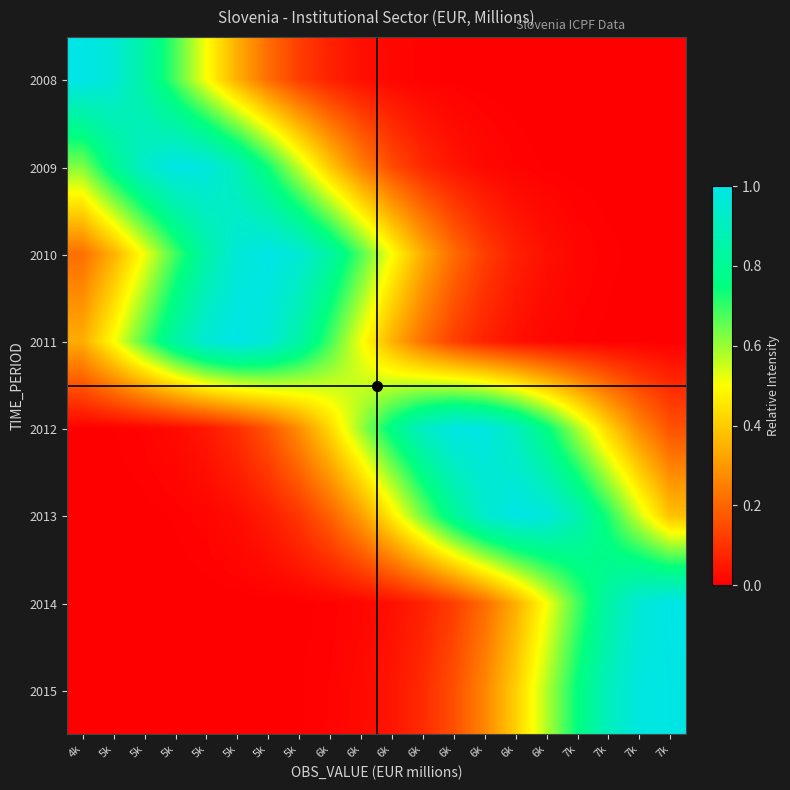

Reading left to right, transcribe all the data shown in this chart.

2008: 4k=1.0	5k=1.0	5k=0.8	5k=0.7	5k=0.5	5k=0.3	5k=0.2	5k=0.1	6k=0.1	6k=0.0	6k=0.0	6k=0.0	6k=0.0	6k=0.0	6k=0.0	6k=0.0	7k=0.0	7k=0.0	7k=0.0	7k=0.0
2009: 4k=0.6	5k=0.8	5k=0.9	5k=1.0	5k=1.0	5k=0.9	5k=0.7	5k=0.6	6k=0.4	6k=0.3	6k=0.1	6k=0.1	6k=0.0	6k=0.0	6k=0.0	6k=0.0	7k=0.0	7k=0.0	7k=0.0	7k=0.0
2010: 4k=0.2	5k=0.3	5k=0.5	5k=0.7	5k=0.8	5k=1.0	5k=1.0	5k=1.0	6k=0.8	6k=0.7	6k=0.5	6k=0.3	6k=0.2	6k=0.1	6k=0.1	6k=0.0	7k=0.0	7k=0.0	7k=0.0	7k=0.0
2011: 4k=0.3	5k=0.5	5k=0.7	5k=0.8	5k=1.0	5k=1.0	5k=1.0	5k=0.8	6k=0.7	6k=0.5	6k=0.3	6k=0.2	6k=0.1	6k=0.1	6k=0.0	6k=0.0	7k=0.0	7k=0.0	7k=0.0	7k=0.0
2012: 4k=0.0	5k=0.0	5k=0.0	5k=0.0	5k=0.0	5k=0.1	5k=0.2	5k=0.3	6k=0.4	6k=0.6	6k=0.8	6k=0.9	6k=1.0	6k=1.0	6k=0.9	6k=0.8	7k=0.6	7k=0.4	7k=0.3	7k=0.2
2013: 4k=0.0	5k=0.0	5k=0.0	5k=0.0	5k=0.0	5k=0.0	5k=0.1	5k=0.1	6k=0.2	6k=0.3	6k=0.5	6k=0.6	6k=0.8	6k=0.9	6k=1.0	6k=1.0	7k=0.9	7k=0.7	7k=0.5	7k=0.4
2014: 4k=0.0	5k=0.0	5k=0.0	5k=0.0	5k=0.0	5k=0.0	5k=0.0	5k=0.0	6k=0.0	6k=0.0	6k=0.0	6k=0.1	6k=0.1	6k=0.2	6k=0.3	6k=0.5	7k=0.7	7k=0.8	7k=1.0	7k=1.0
2015: 4k=0.0	5k=0.0	5k=0.0	5k=0.0	5k=0.0	5k=0.0	5k=0.0	5k=0.0	6k=0.0	6k=0.0	6k=0.0	6k=0.1	6k=0.2	6k=0.3	6k=0.4	6k=0.6	7k=0.8	7k=0.9	7k=1.0	7k=1.0